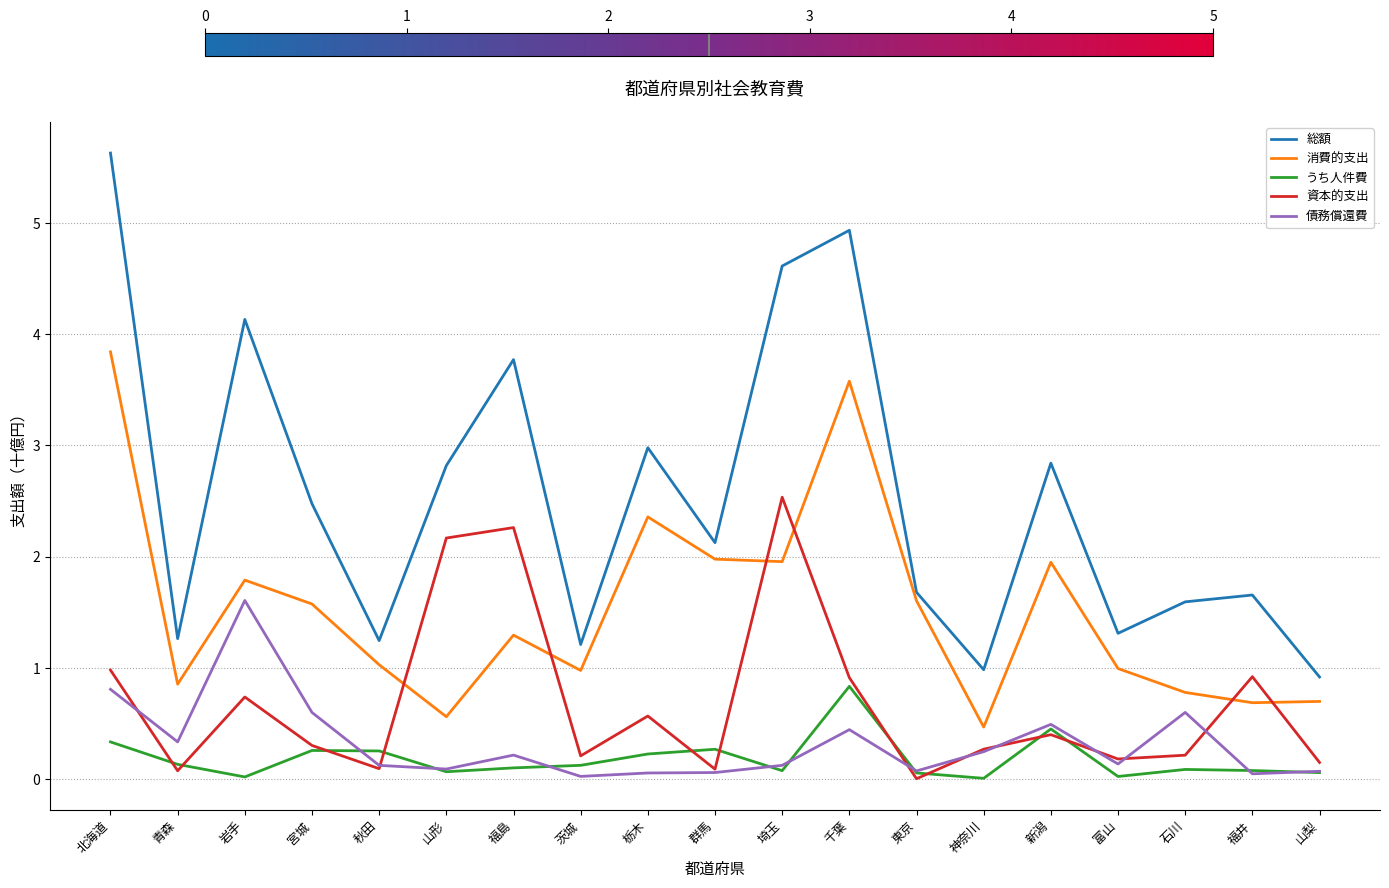

Which series has the largest range (max minus min)?

総額